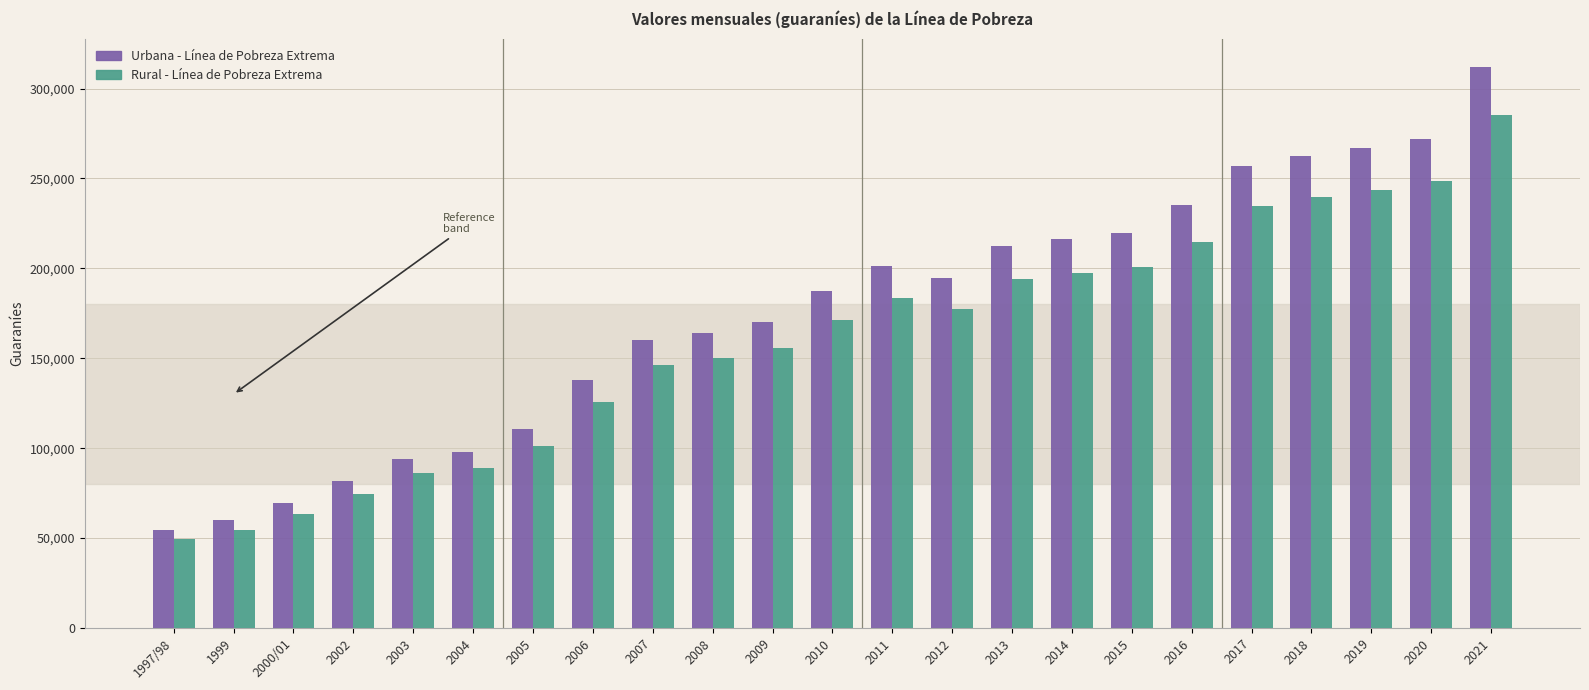

What is the label of the 16th bar from the right?

2006